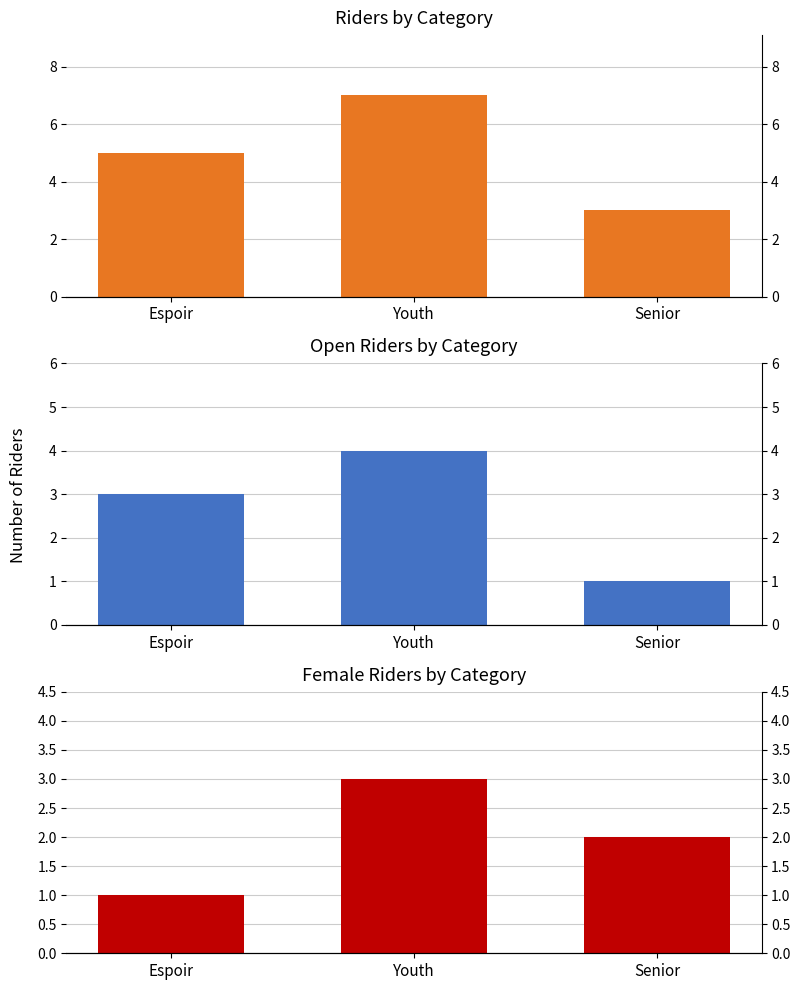

Read the Open value at Senior.

1